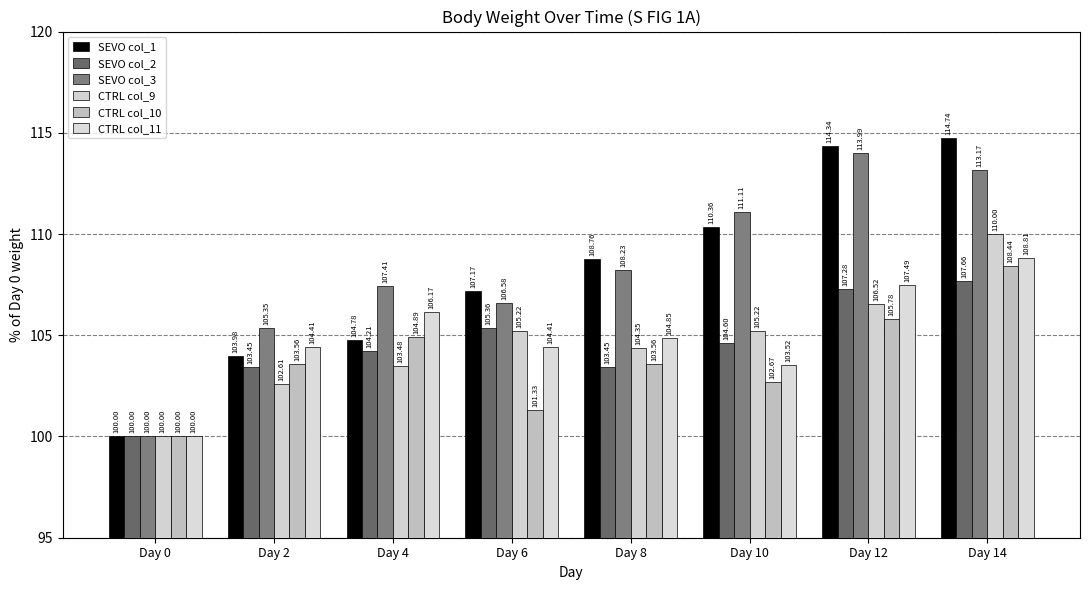

Reading left to right, extract all data points from this chart.

SEVO col_1: 100.0	104.0	104.8	107.2	108.8	110.4	114.3	114.7
SEVO col_2: 100.0	103.5	104.2	105.4	103.5	104.6	107.3	107.7
SEVO col_3: 100.0	105.3	107.4	106.6	108.2	111.1	114.0	113.2
CTRL col_9: 100.0	102.6	103.5	105.2	104.3	105.2	106.5	110.0
CTRL col_10: 100.0	103.6	104.9	101.3	103.6	102.7	105.8	108.4
CTRL col_11: 100.0	104.4	106.2	104.4	104.8	103.5	107.5	108.8